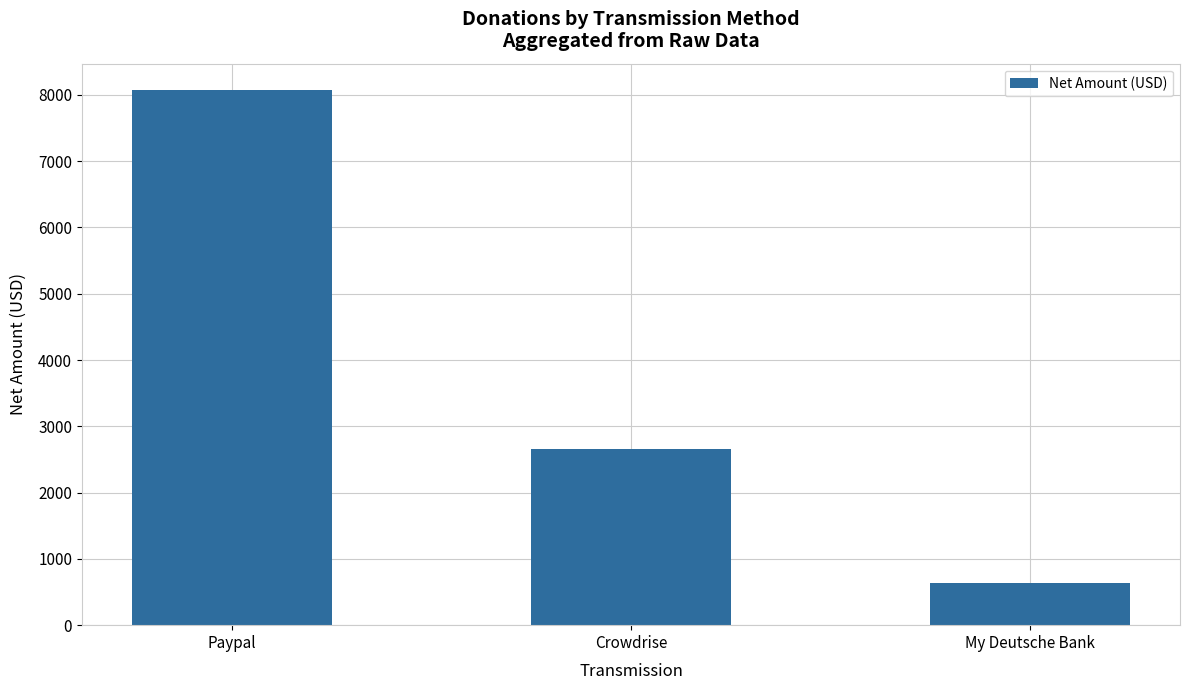

What is the sum of all values?

11347